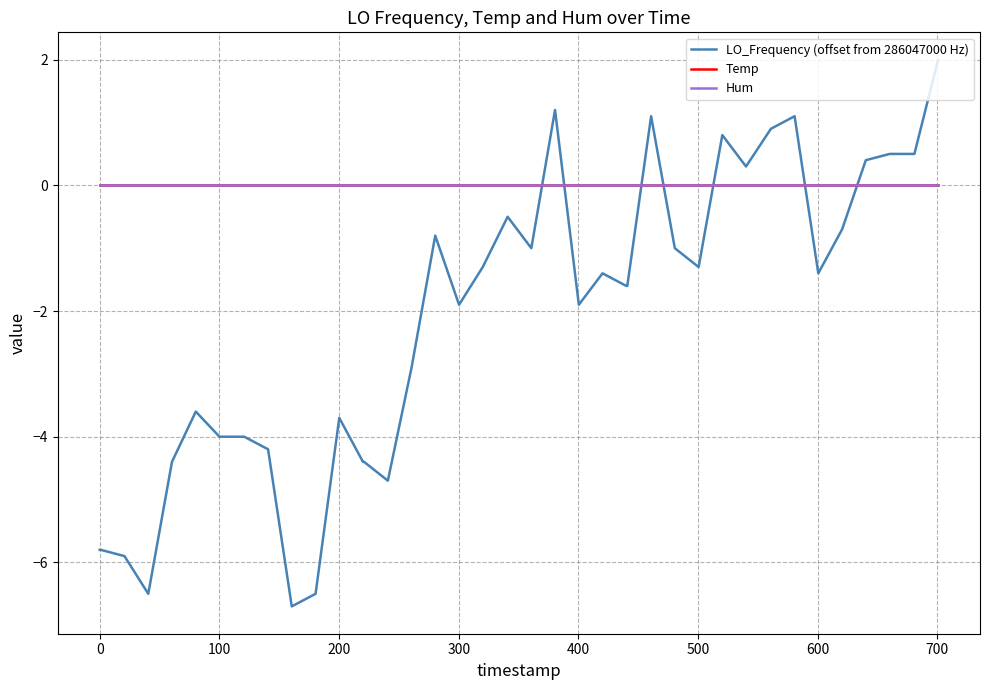

What is the sum of all LO_Frequency (offset from 286047000 Hz) values?

-84.6